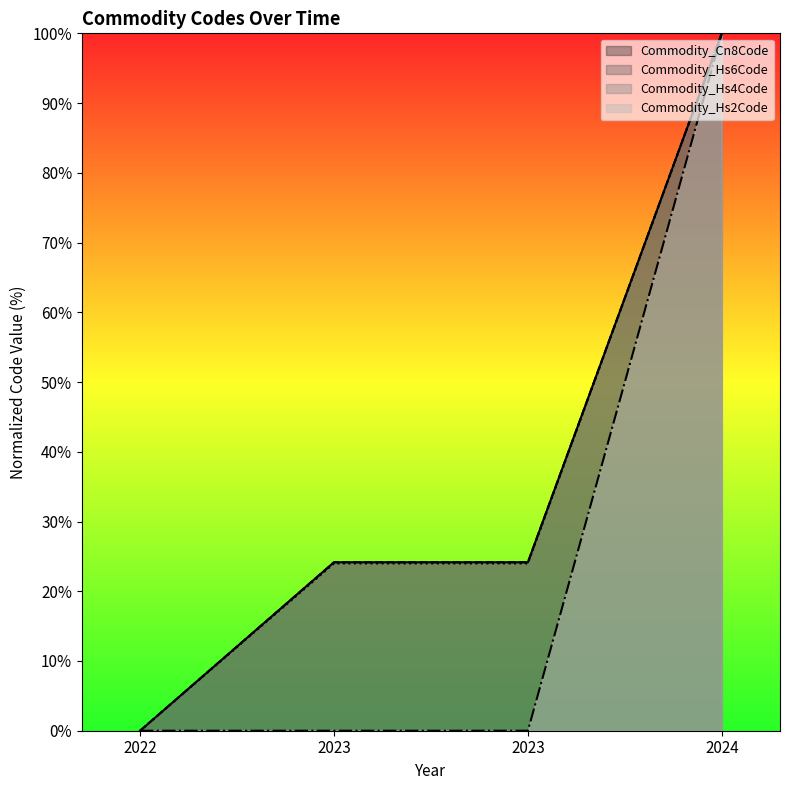

How many lines are shown in the chart?

4